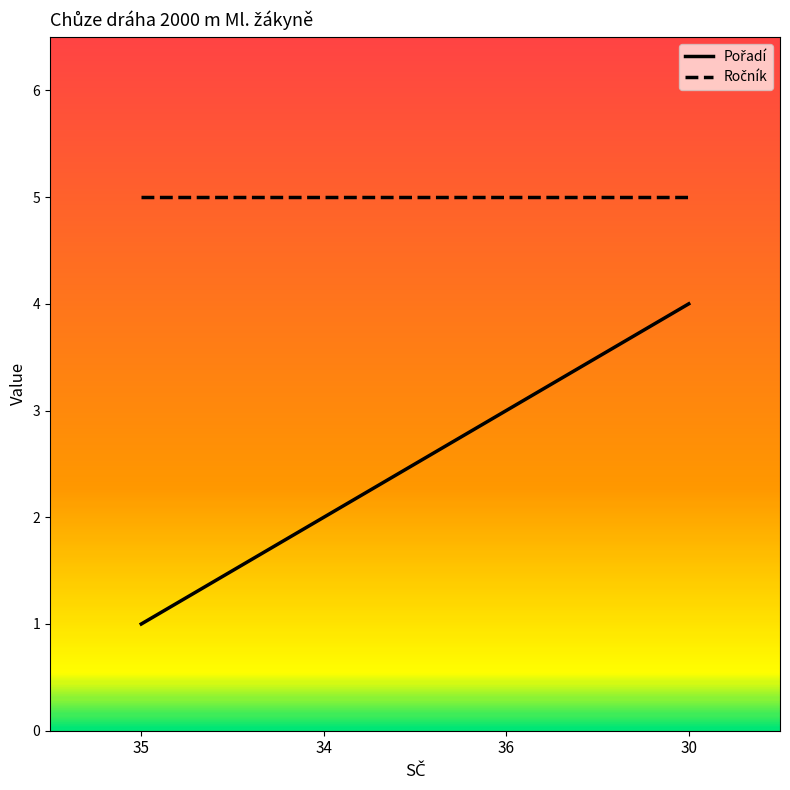

What position from the right is 34?

3